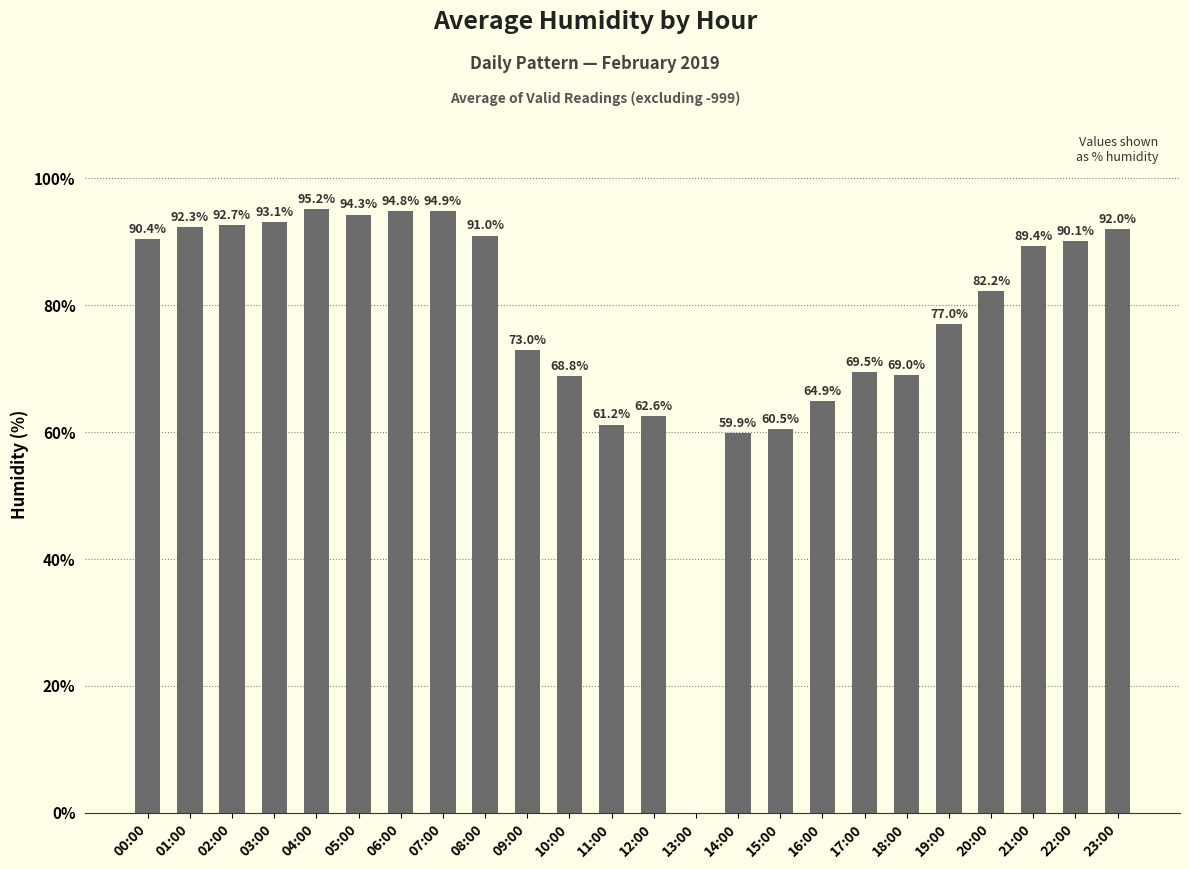

Reading left to right, list all the values displayed in this chart.

90.4	92.3	92.7	93.1	95.2	94.3	94.8	94.9	91.0	73.0	68.8	61.2	62.6	0.0	59.9	60.5	64.9	69.5	69.0	77.0	82.2	89.4	90.1	92.0